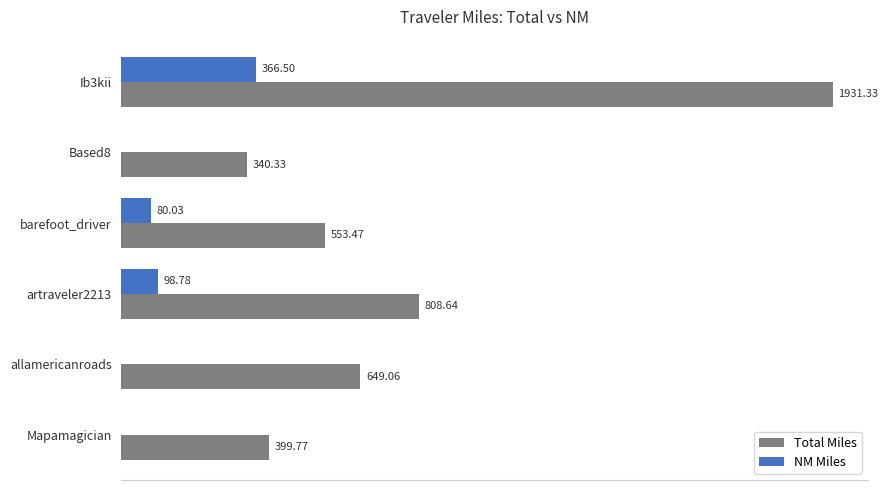

Between Ib3kii and barefoot_driver, which series saw the biggest shift?

Total Miles